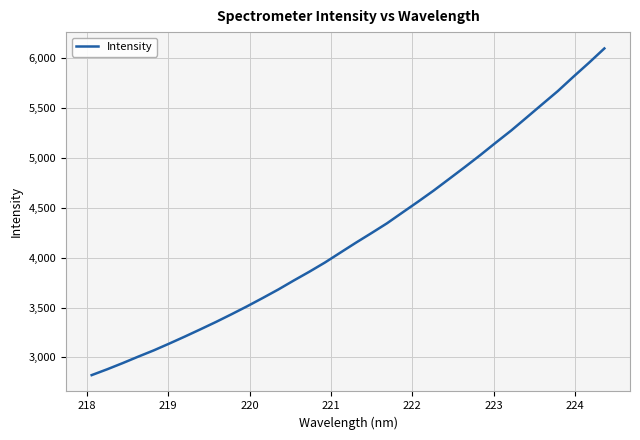

What is the minimum value shown in the chart?

2822.1